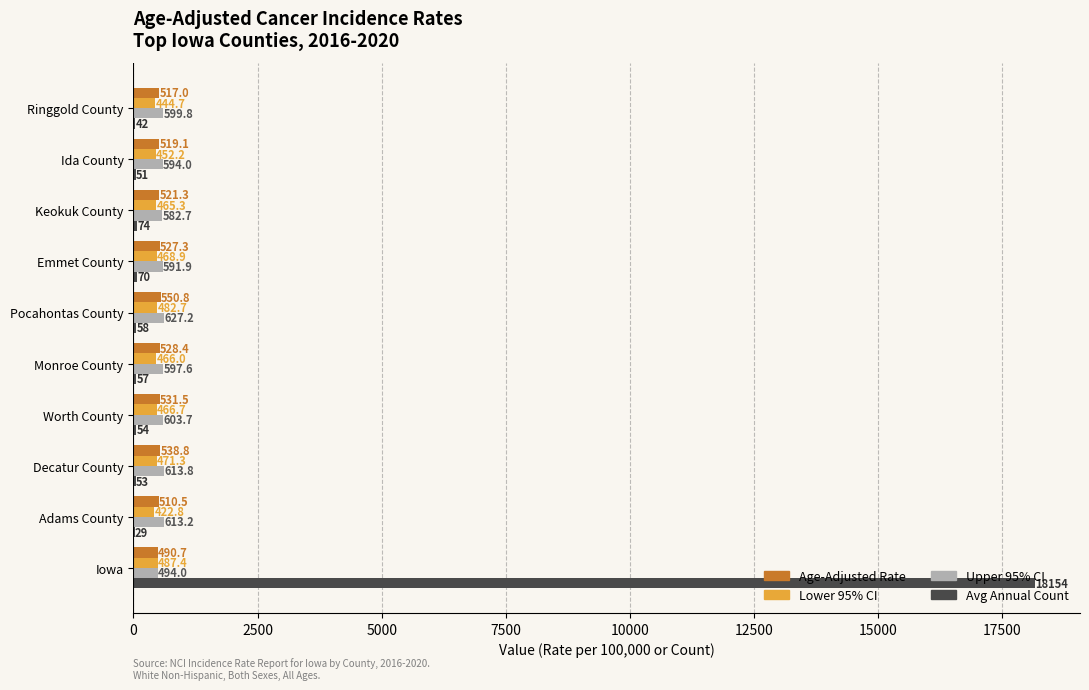

What is the average value of the Avg Annual Count series?

1864.2